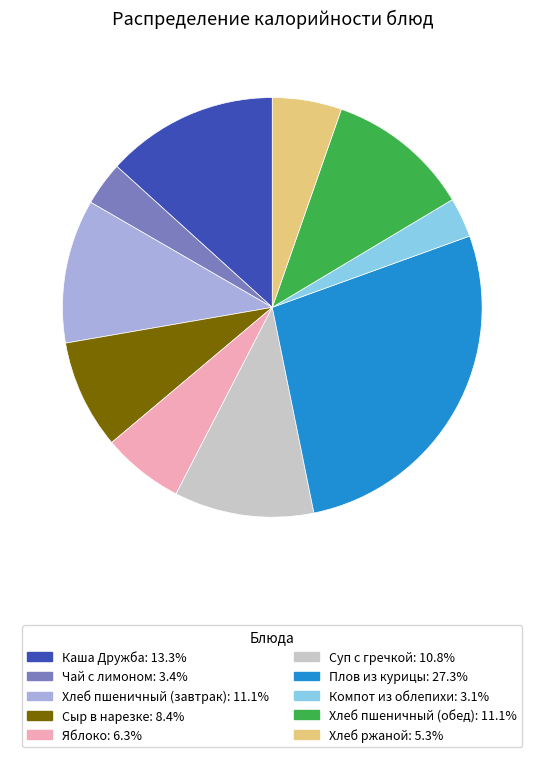

What is the ratio of the value at Плов из курицы to the value at Хлеб пшеничный (обед)?

2.5